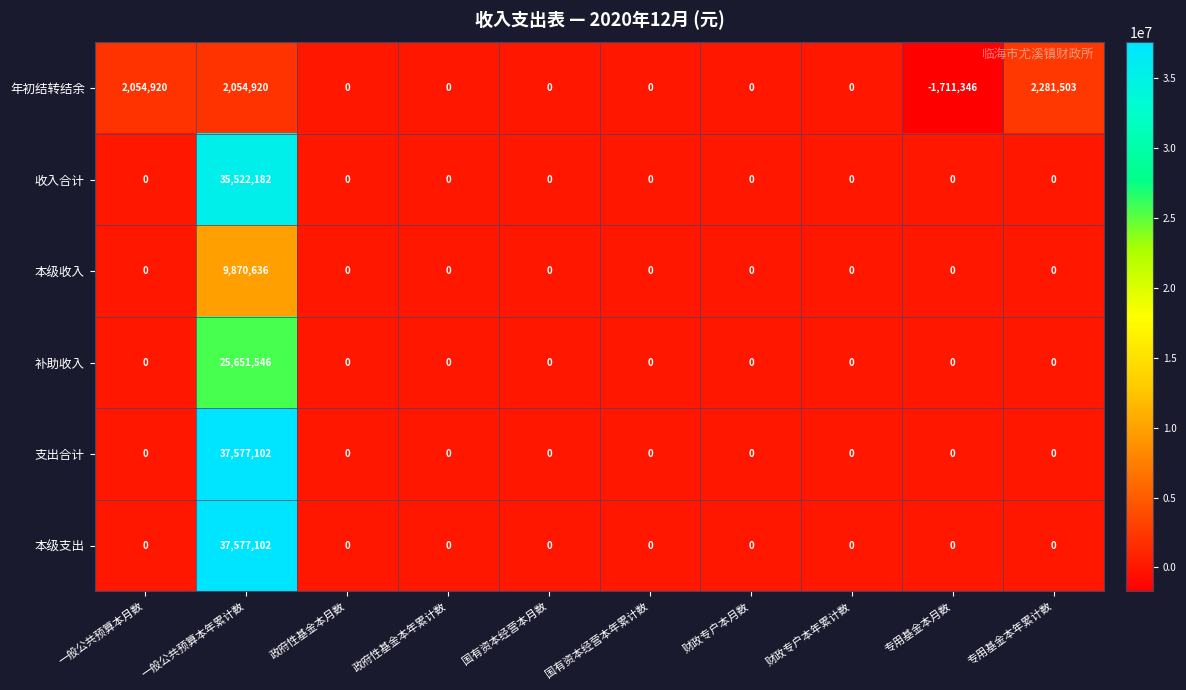

The value of 本级收入 at 专用基金本年累计数 is -5857502. True or false?

False